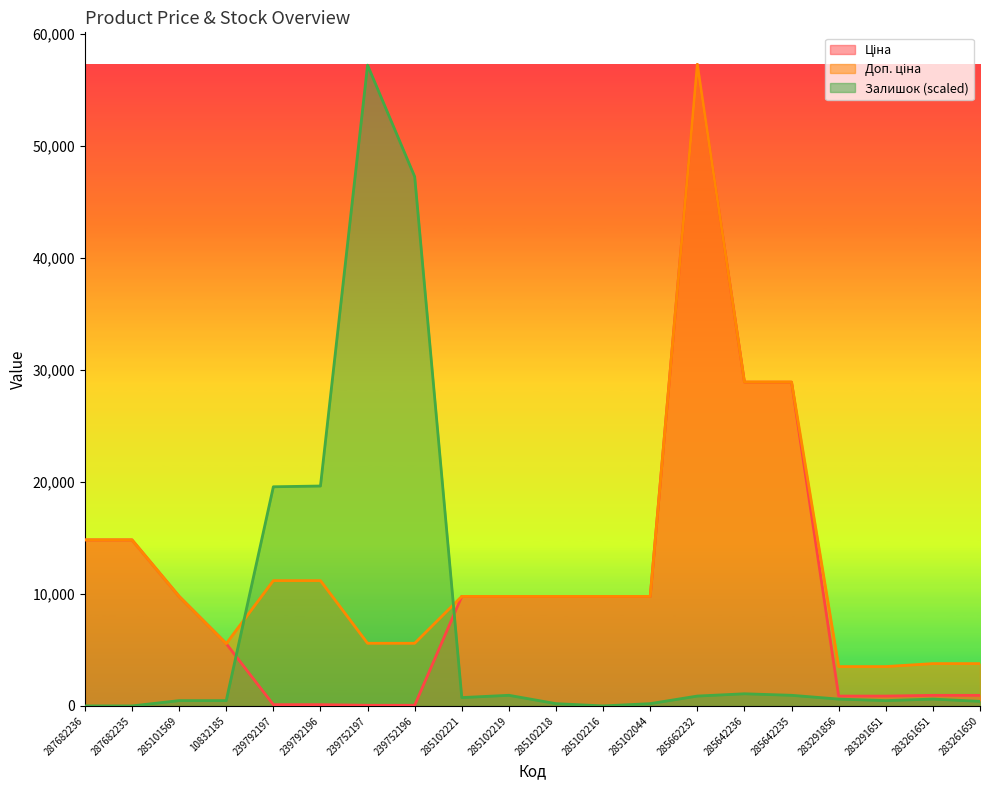

At how many categories does at least one series exceed 44873?

3